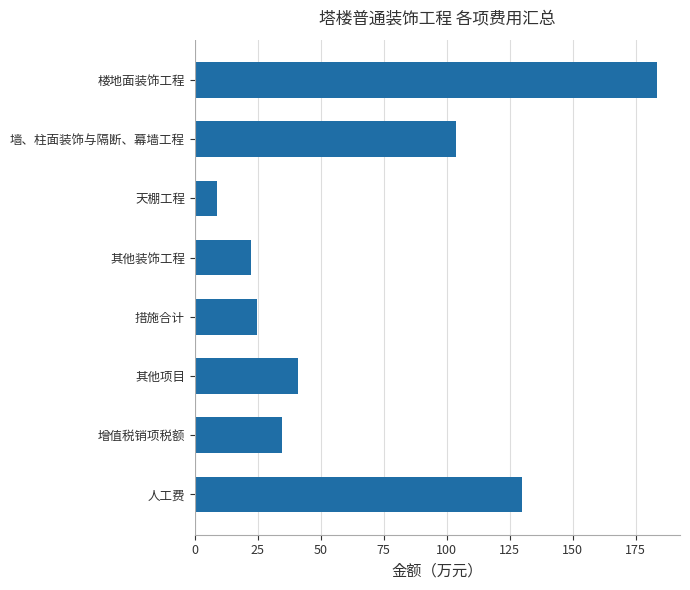

Reading top to bottom, extract all data points from this chart.

183.5	103.8	8.9	22.2	24.8	41.0	34.6	129.7